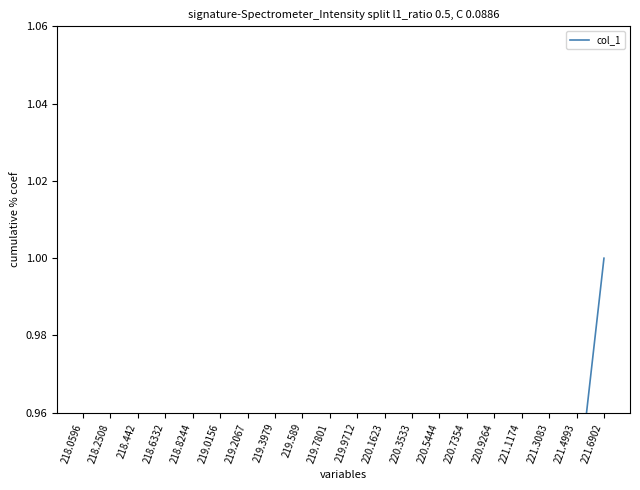

What position from the left is 219.3979?

8